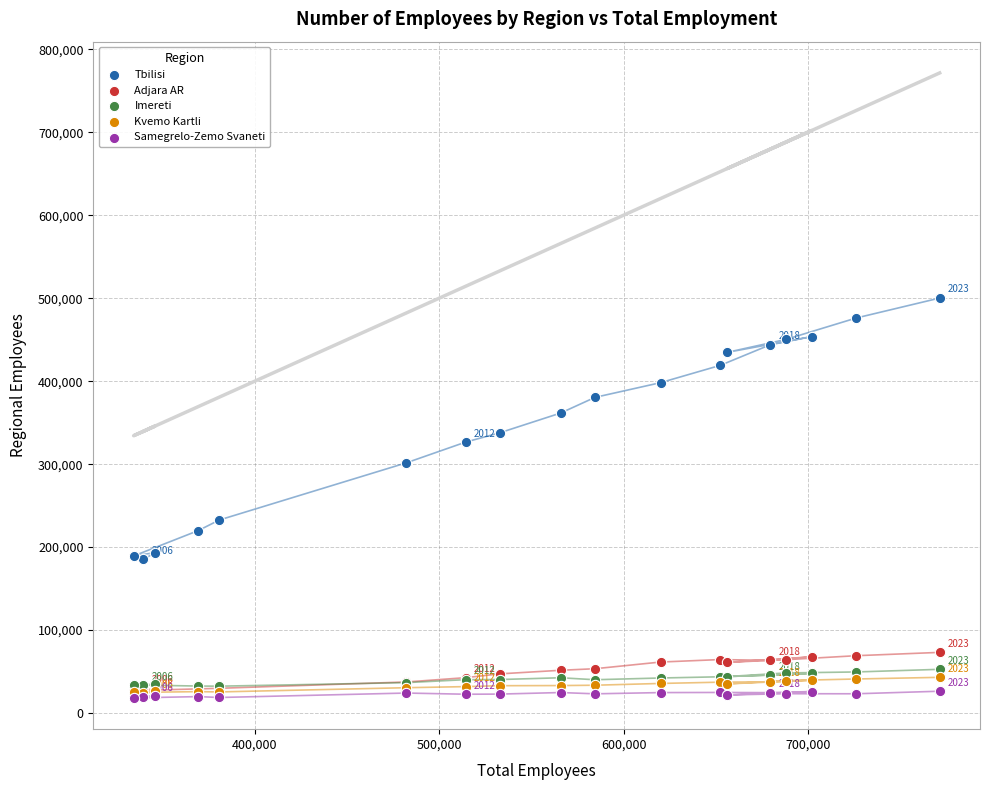

What are all the series names shown in the legend?

Tbilisi, Adjara AR, Imereti, Kvemo Kartli, Samegrelo-Zemo Svaneti